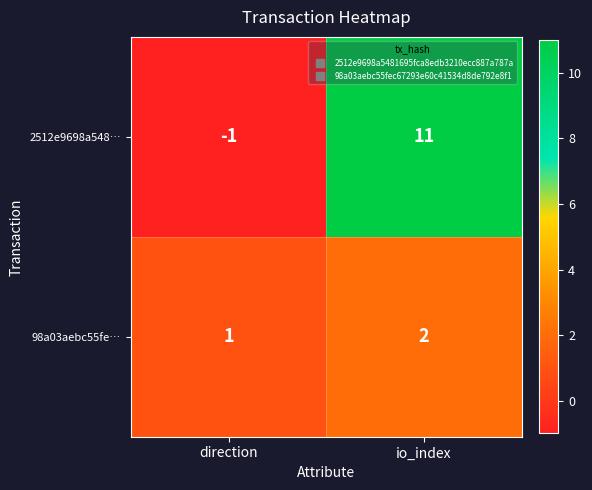

Reading right to left, list all the values displayed in this chart.

2512e9698a548…: 11	-1
98a03aebc55fe…: 2	1